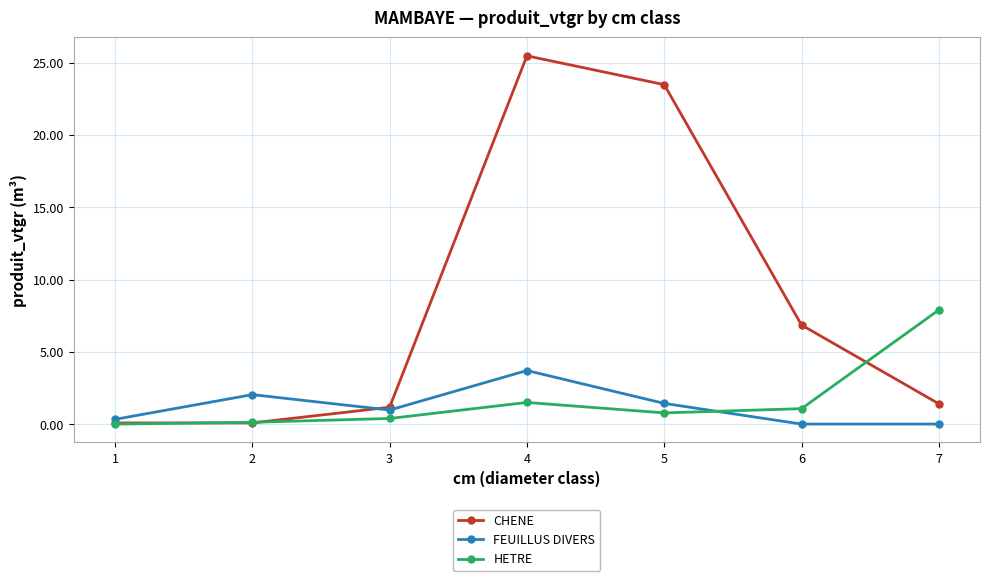

Is it true that HETRE equals 0.2 at 6?

False